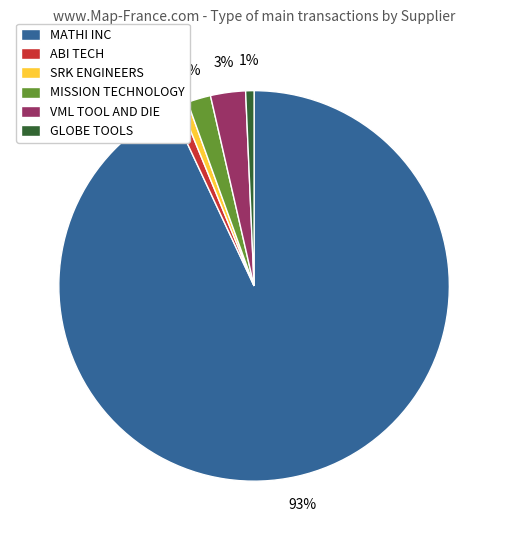

Which category has the biggest portion of the pie?

MATHI INC